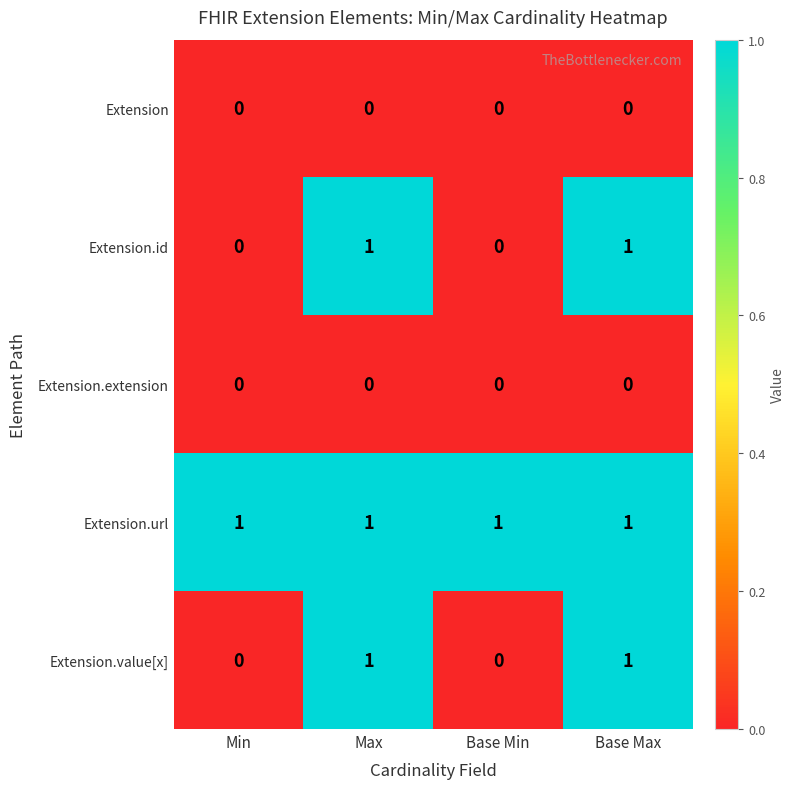

The value of Extension.id at Max is 2. True or false?

False